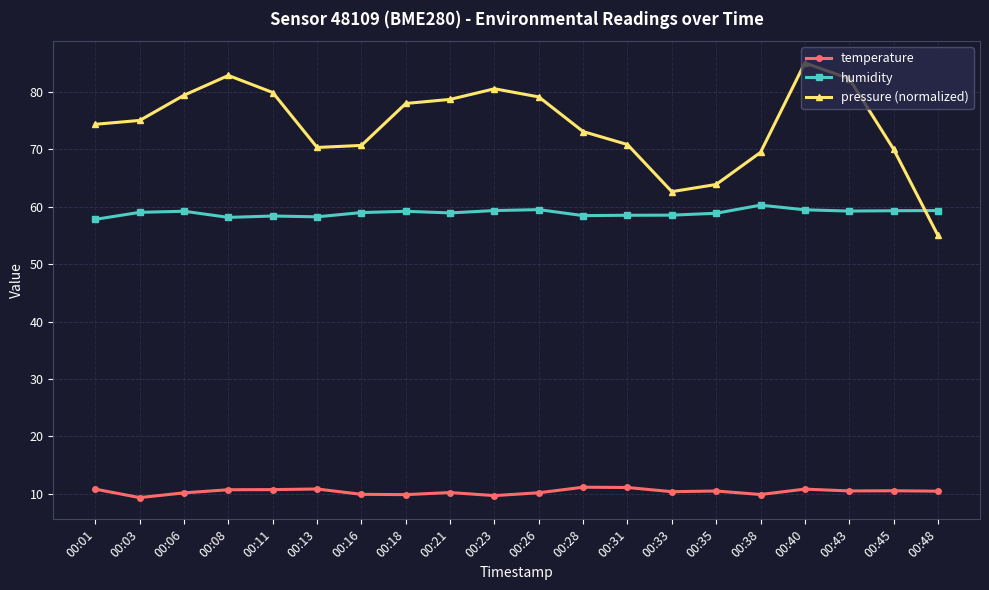

The humidity series shows 58.8 at 00:35. True or false?

True